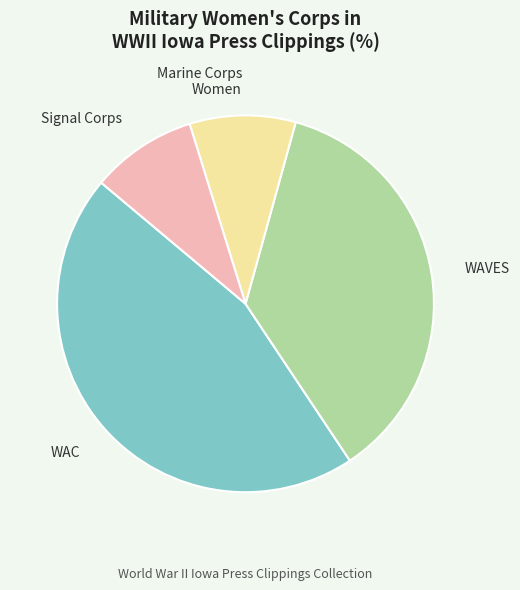

Which slice is the largest?

WAC